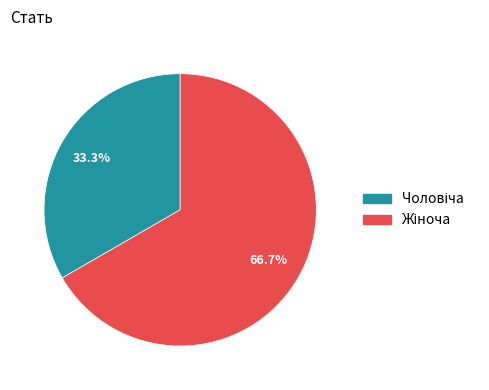

Is there any slice that represents more than half of the pie?

Yes